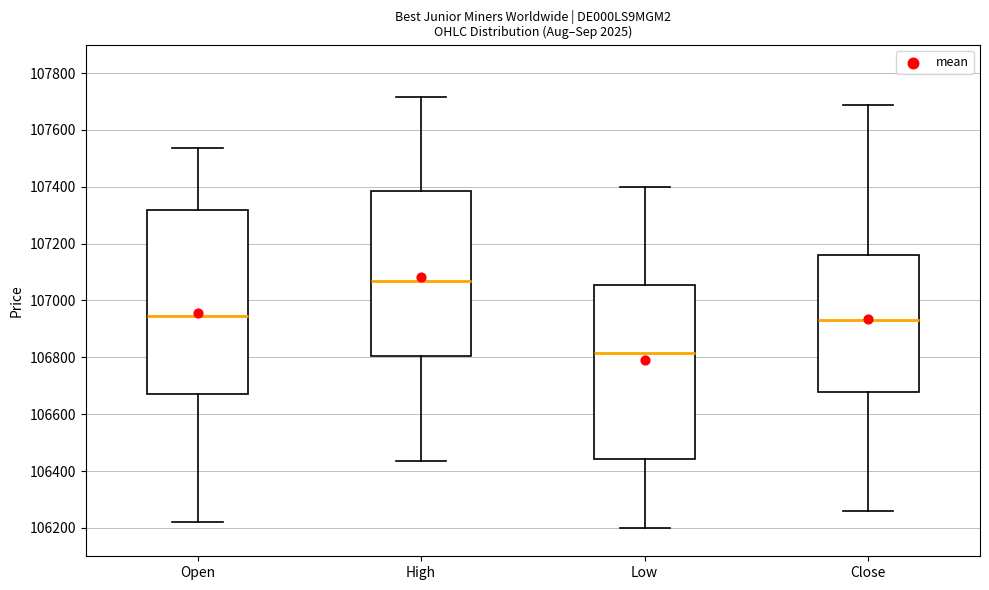

Reading left to right, read every box against the y-axis: the position of its median line, the range the box covers, and the ends of its whiskers. The values are not printed on the chart, so give them approximately, as read against the axis.

Open: median 106940, box 106660 to 107320, whiskers 106220 to 107540
High: median 107060, box 106800 to 107380, whiskers 106440 to 107720
Low: median 106820, box 106440 to 107060, whiskers 106200 to 107400
Close: median 106940, box 106680 to 107160, whiskers 106260 to 107680